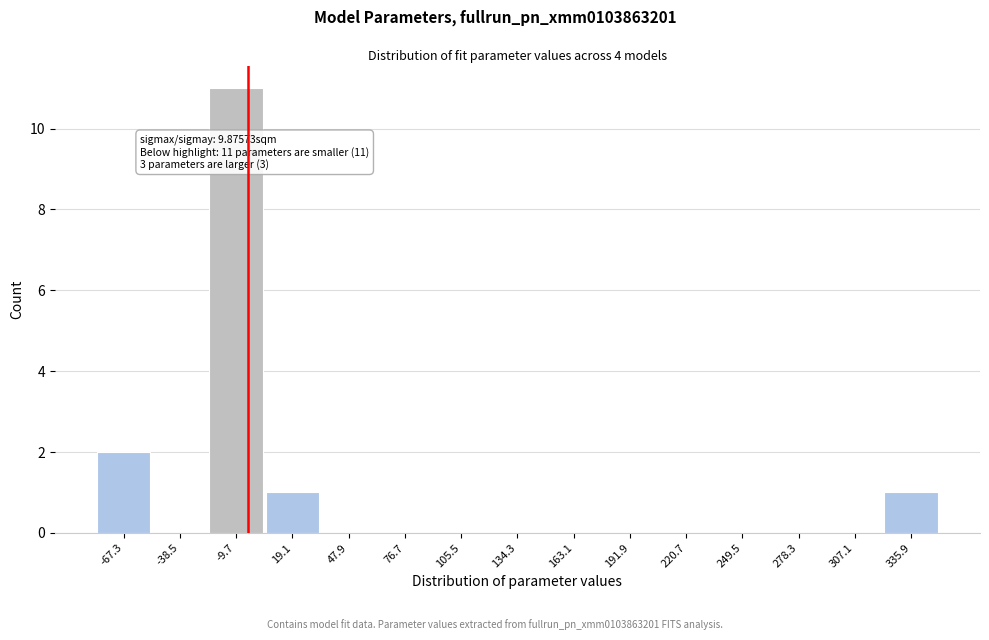

Reading right to left, transcribe all the data shown in this chart.

335.9=1	307.1=0	278.3=0	249.5=0	220.7=0	191.9=0	163.1=0	134.3=0	105.5=0	76.7=0	47.9=0	19.1=1	-9.7=11	-38.5=0	-67.3=2